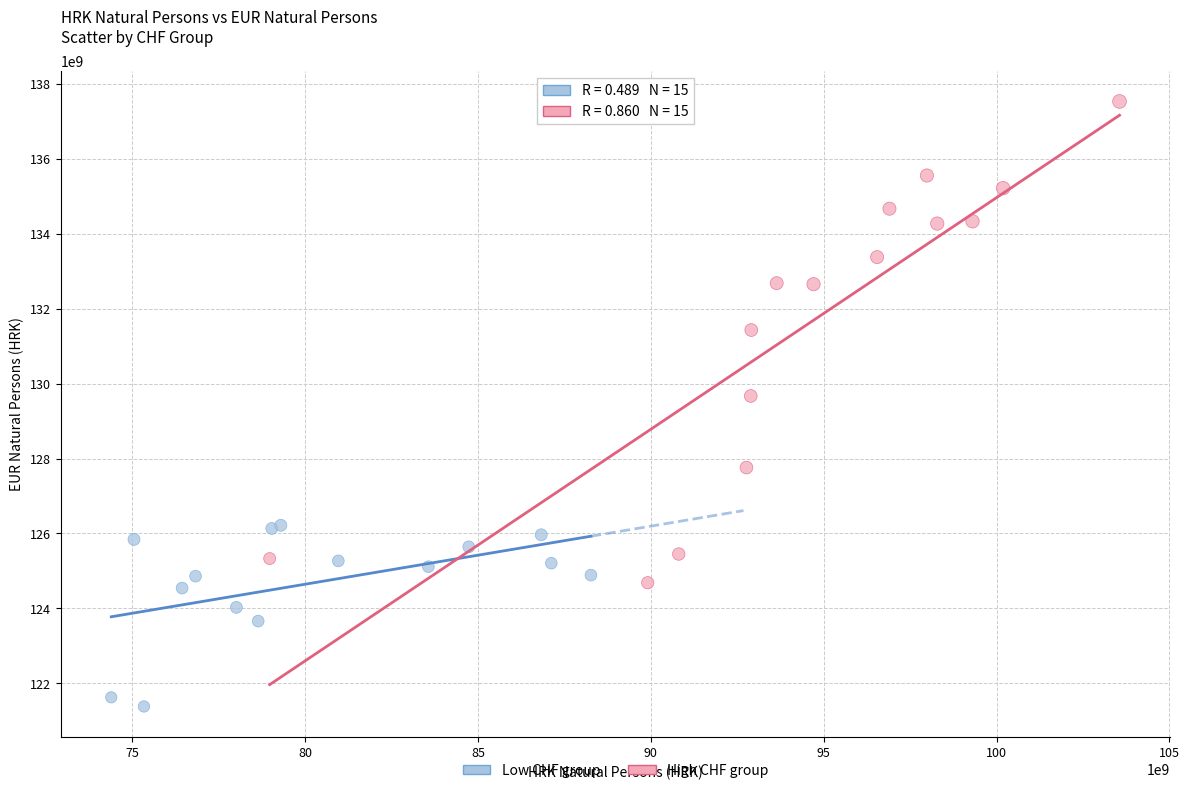

Which series contains the lowest Y value?

Low CHF group